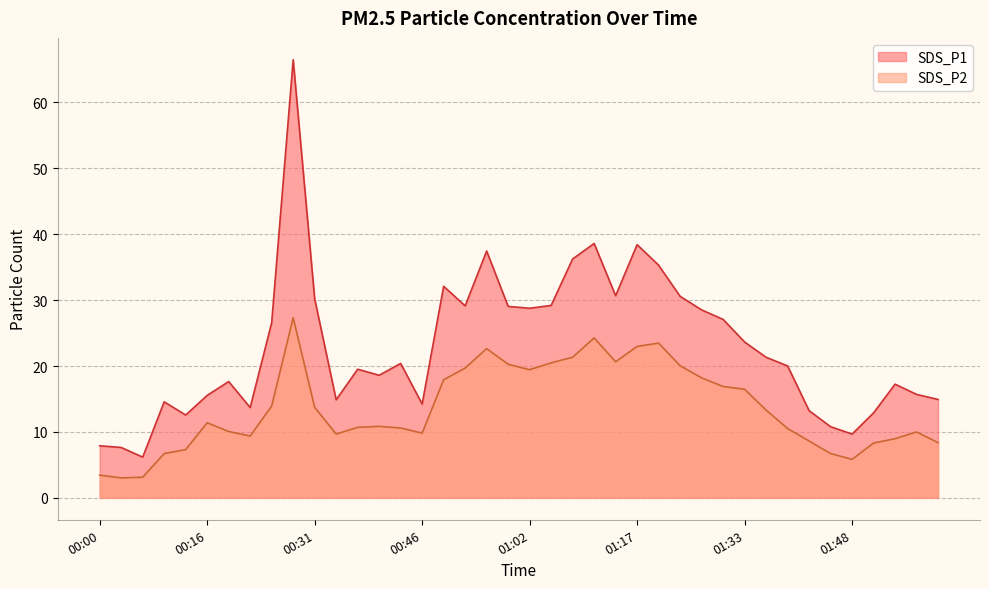

At which category does SDS_P2 reach its first local valley?

00:03